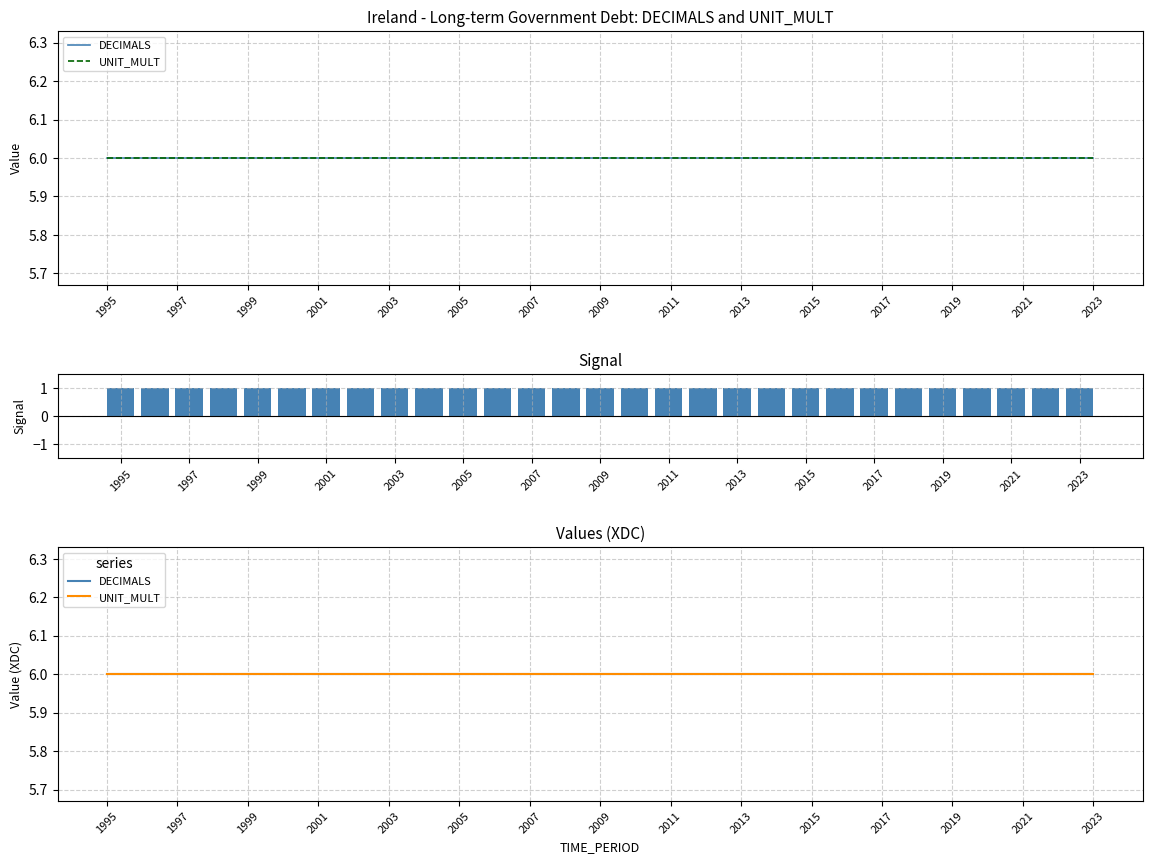

Which series has the largest total across all categories?

DECIMALS